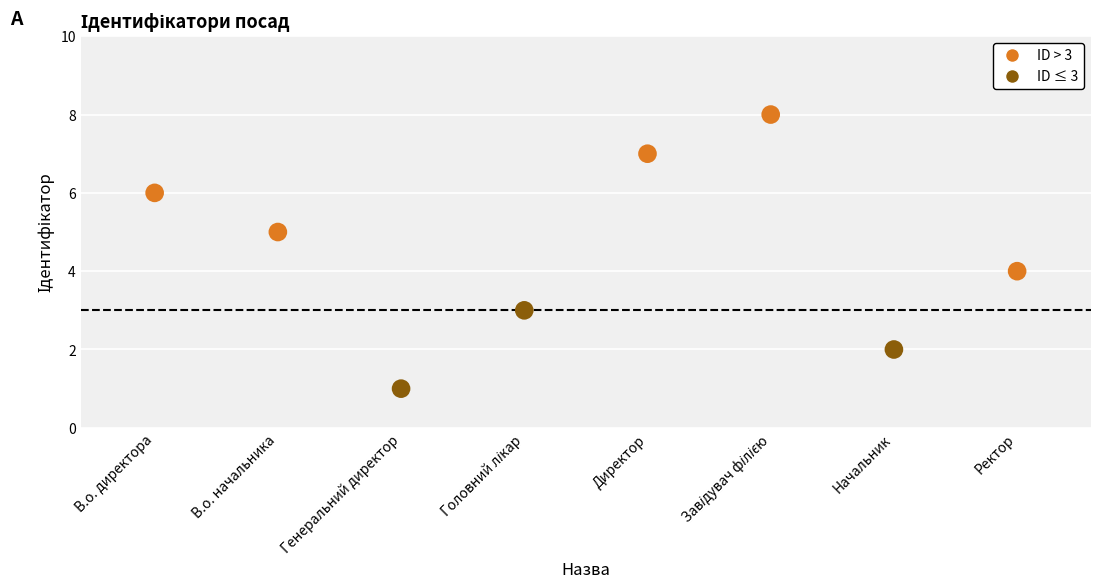

Approximately how many times larger is the value at Директор compared to Завідувач філією?

0.9